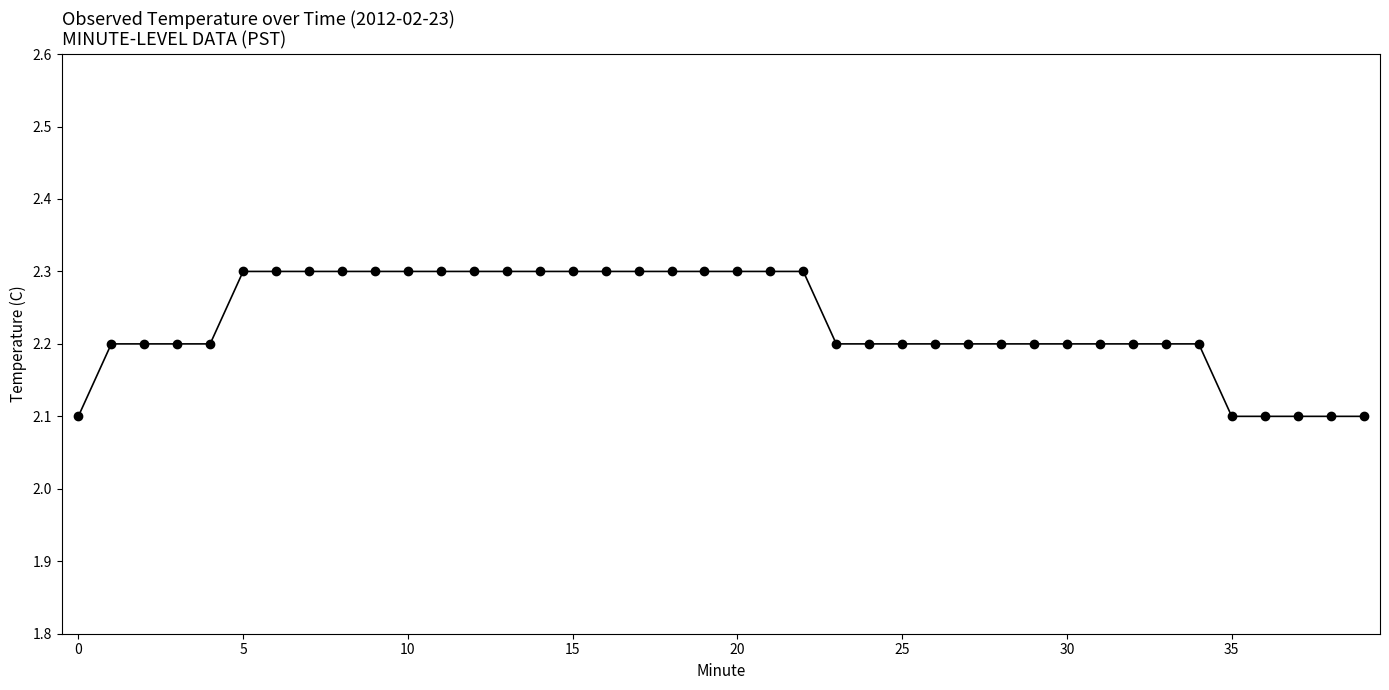

Count the values in the range 2 to 3.

40